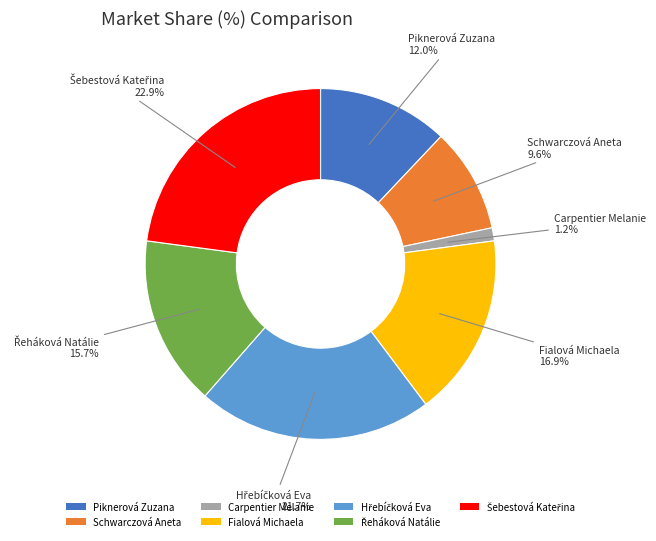

Which category has the smallest portion of the pie?

Carpentier Melanie